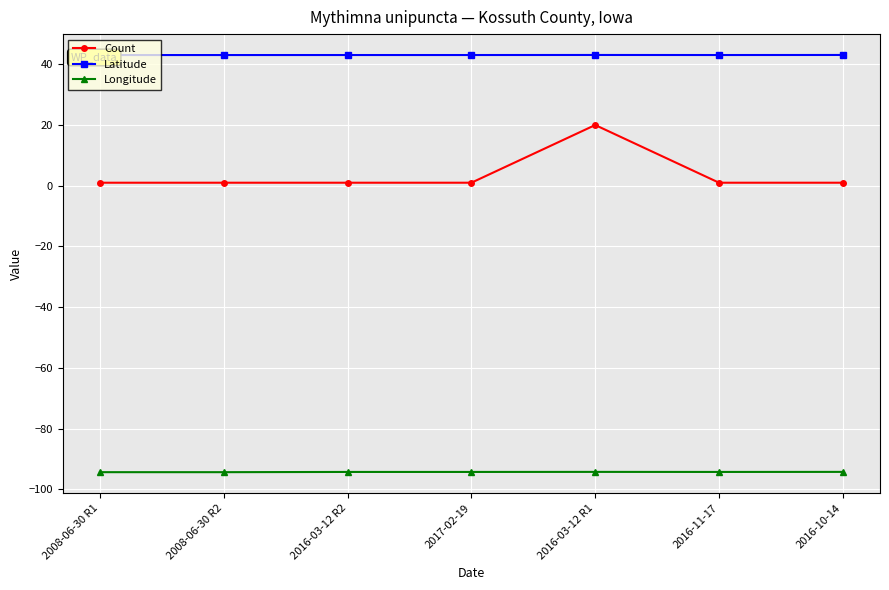

Between 2017-02-19 and 2016-10-14, which series saw the biggest shift?

Latitude